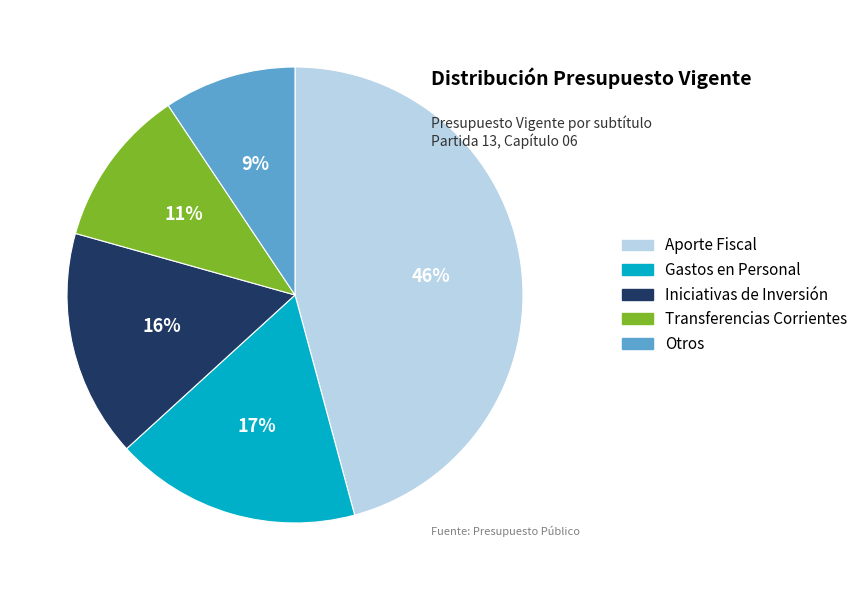

To the nearest percent, what percentage of the pie is Gastos en Personal?

17%